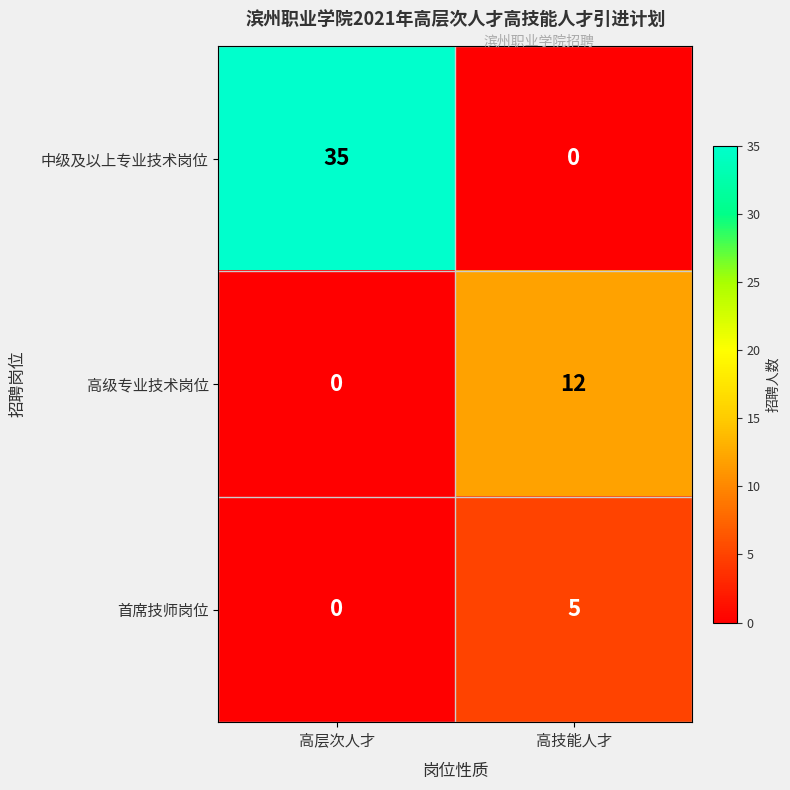

Reading right to left, extract all data points from this chart.

中级及以上专业技术岗位: 高技能人才=0	高层次人才=35
高级专业技术岗位: 高技能人才=12	高层次人才=0
首席技师岗位: 高技能人才=5	高层次人才=0